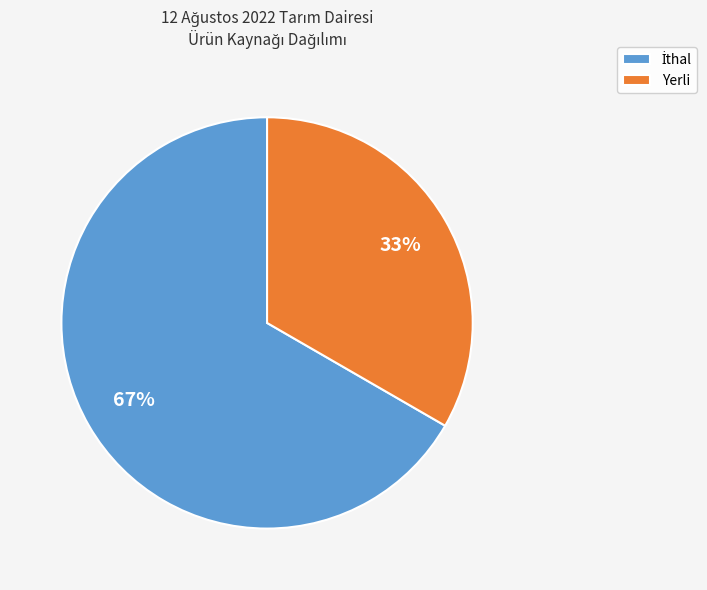

To the nearest percent, what percentage of the pie is Yerli?

33%